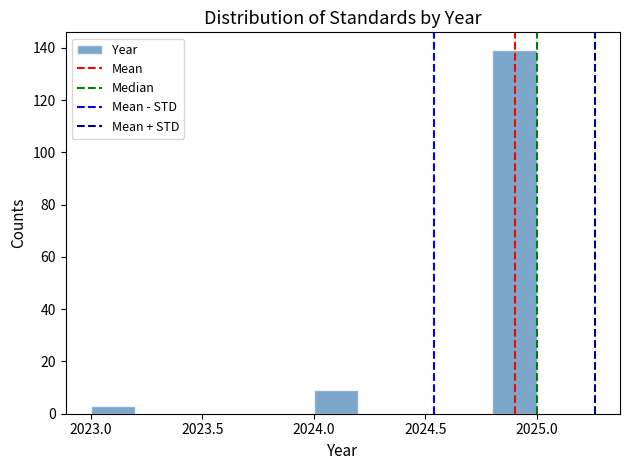

Over which range of the x-axis is the bar tallest?

2024.8 to 2025.0